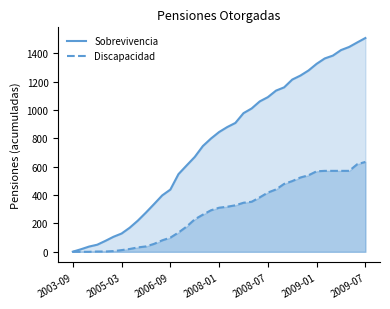

How many data points in Discapacidad are less than 311?

18